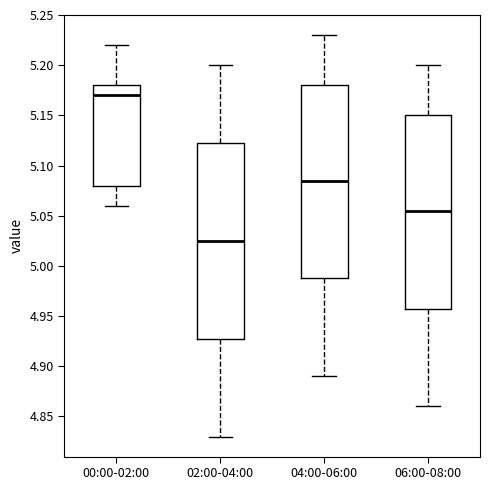

Which box has the lowest median line?

02:00-04:00